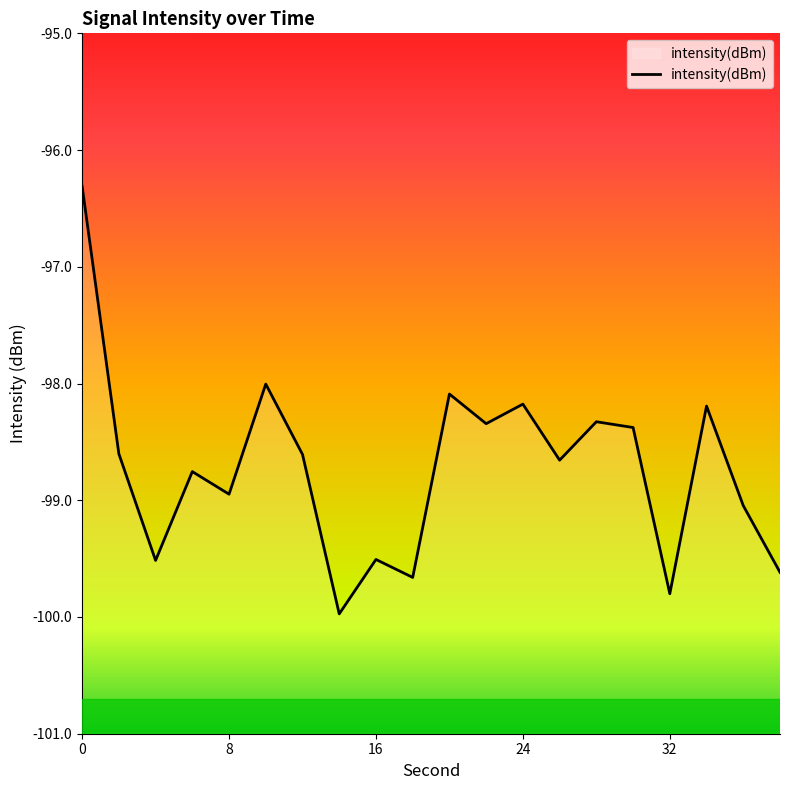

What is the greatest value displayed?

-96.3